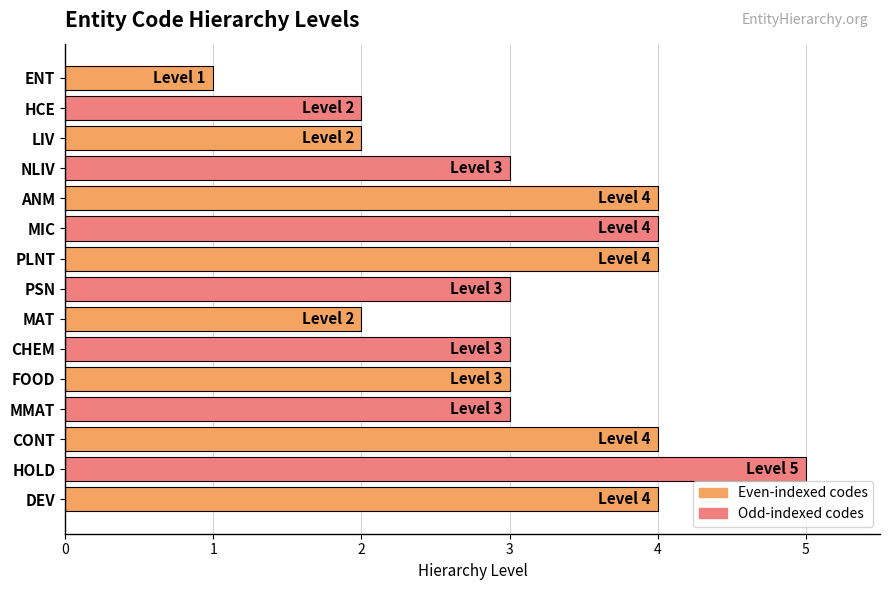

The chart shows a value of 5 at HOLD. True or false?

True